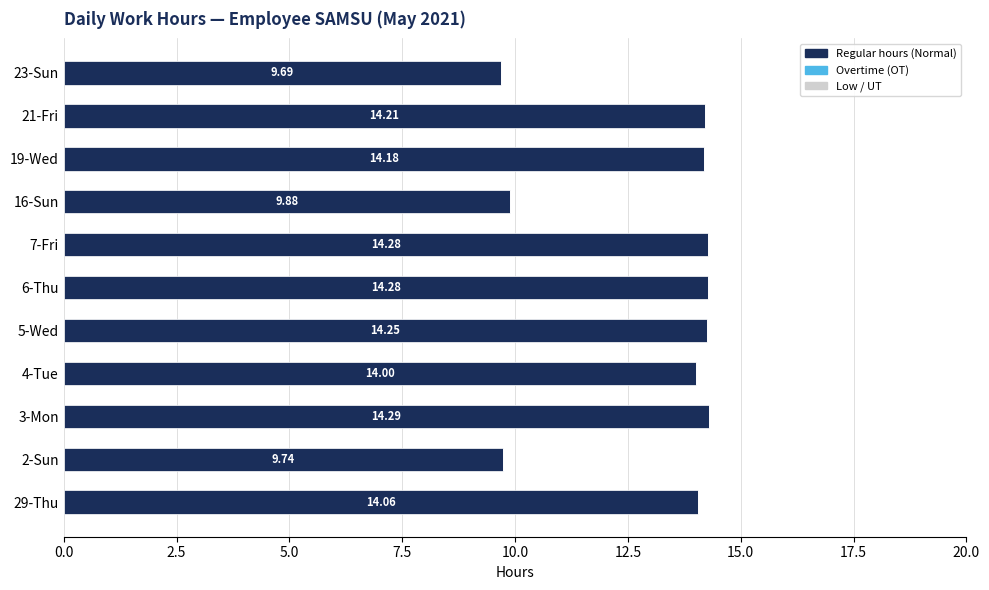

Count the number of data series in this chart.

1